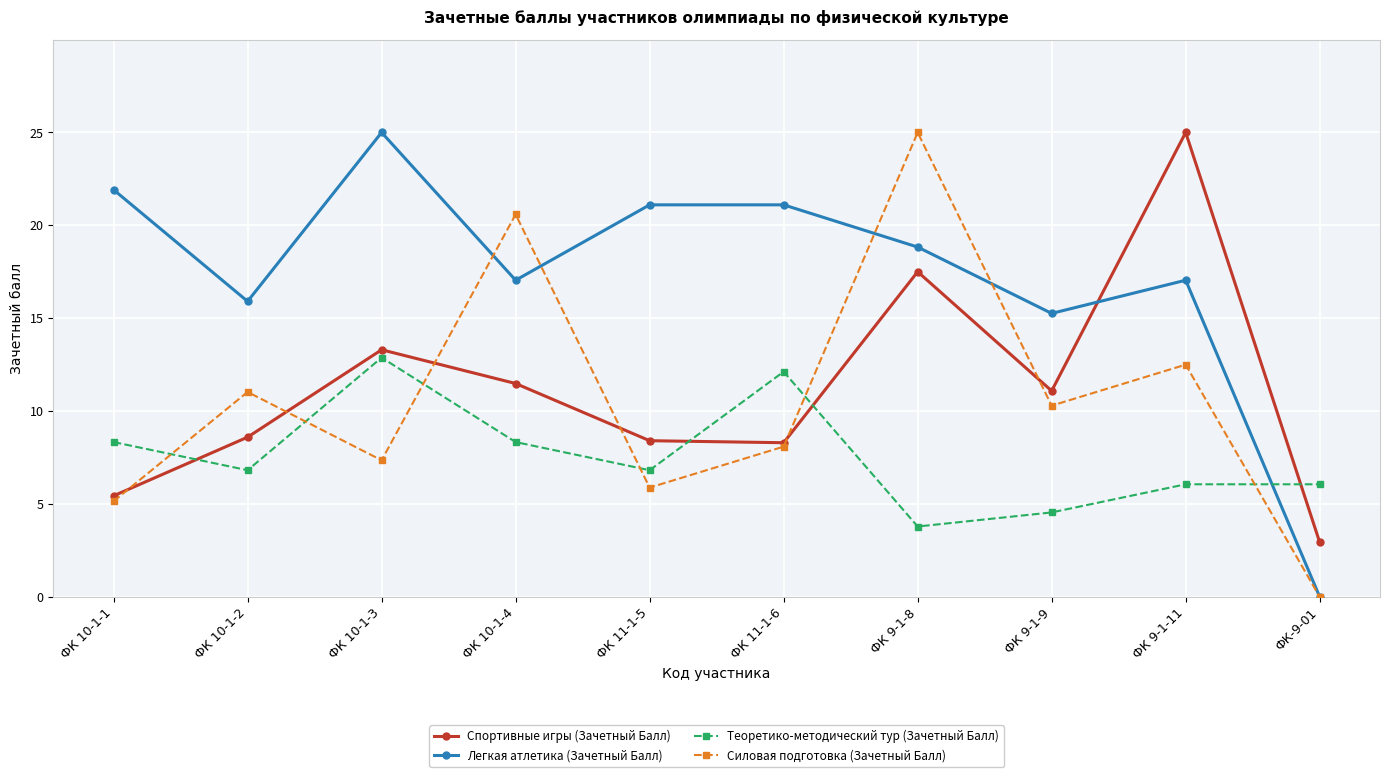

What is the highest value of the Силовая подготовка (Зачетный Балл) series?

25.0